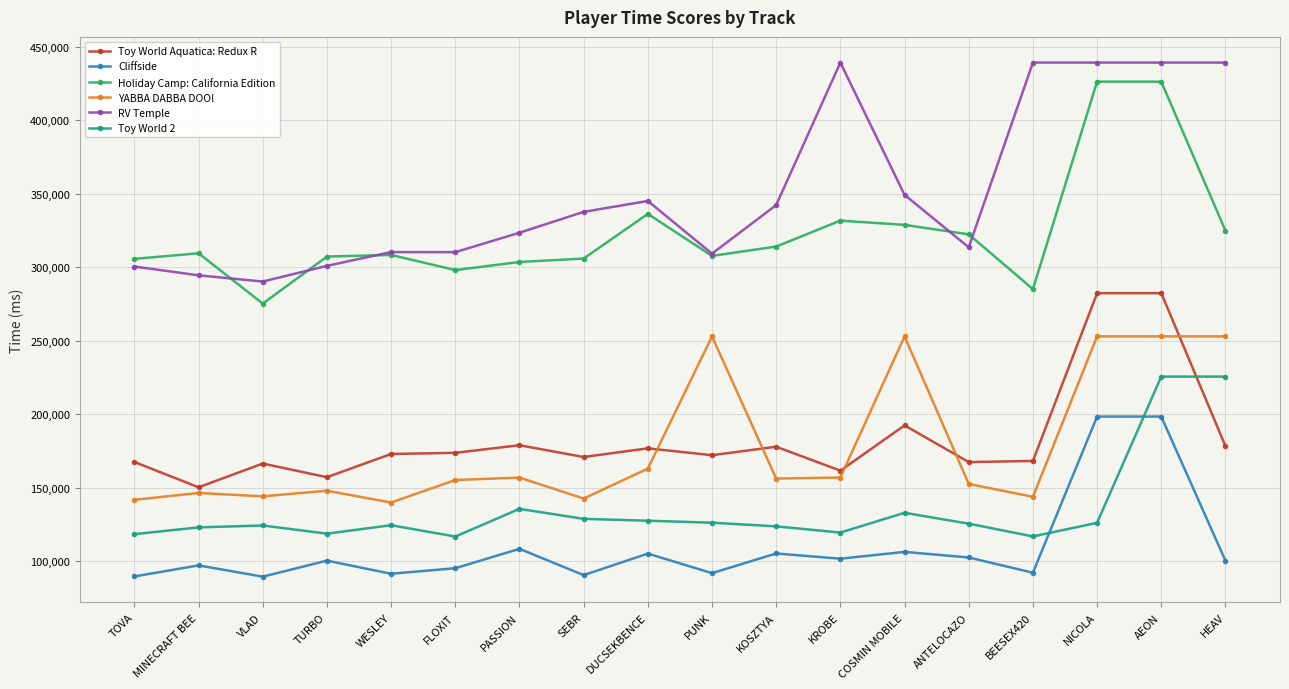

At which category is the sum across all series the highest?

AEON